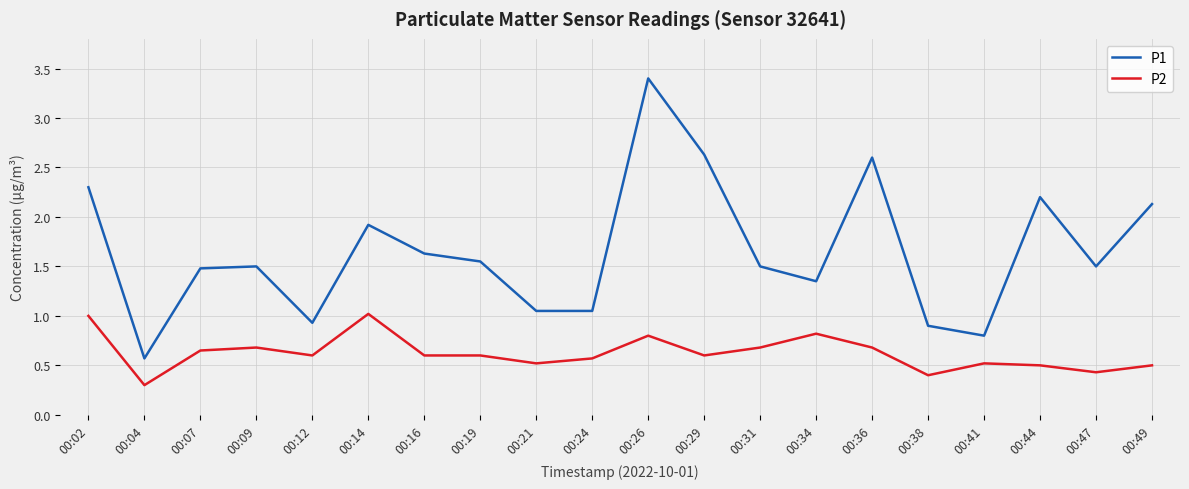

What is the maximum value shown in the chart?

3.4